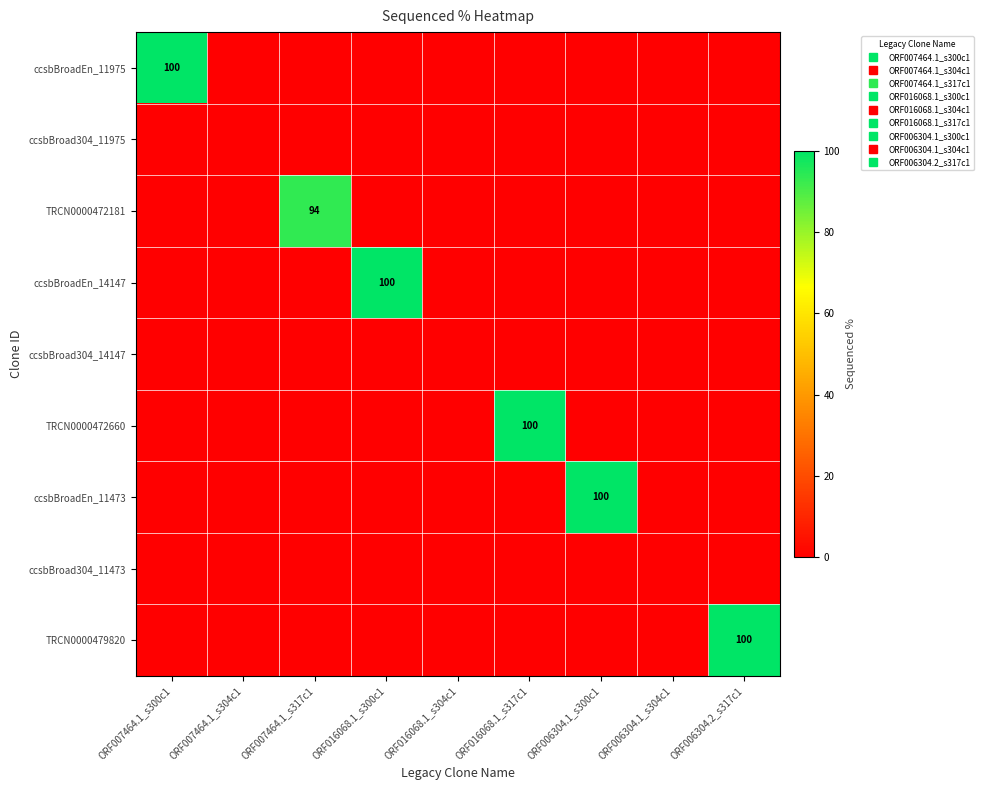

True or false: ccsbBroad304_11473 has a value of 0.0 at ORF007464.1_s304c1.

True